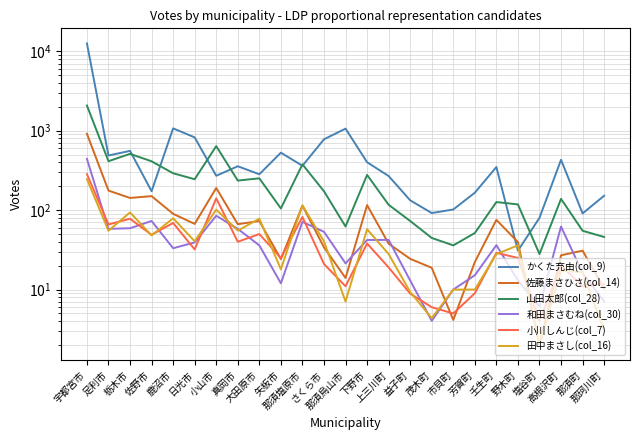

What is the label of the 5th point from the right?

野木町